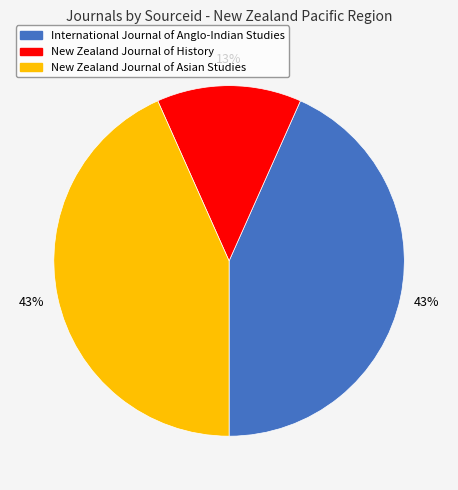

To the nearest percent, what is the average slice percentage?

33%